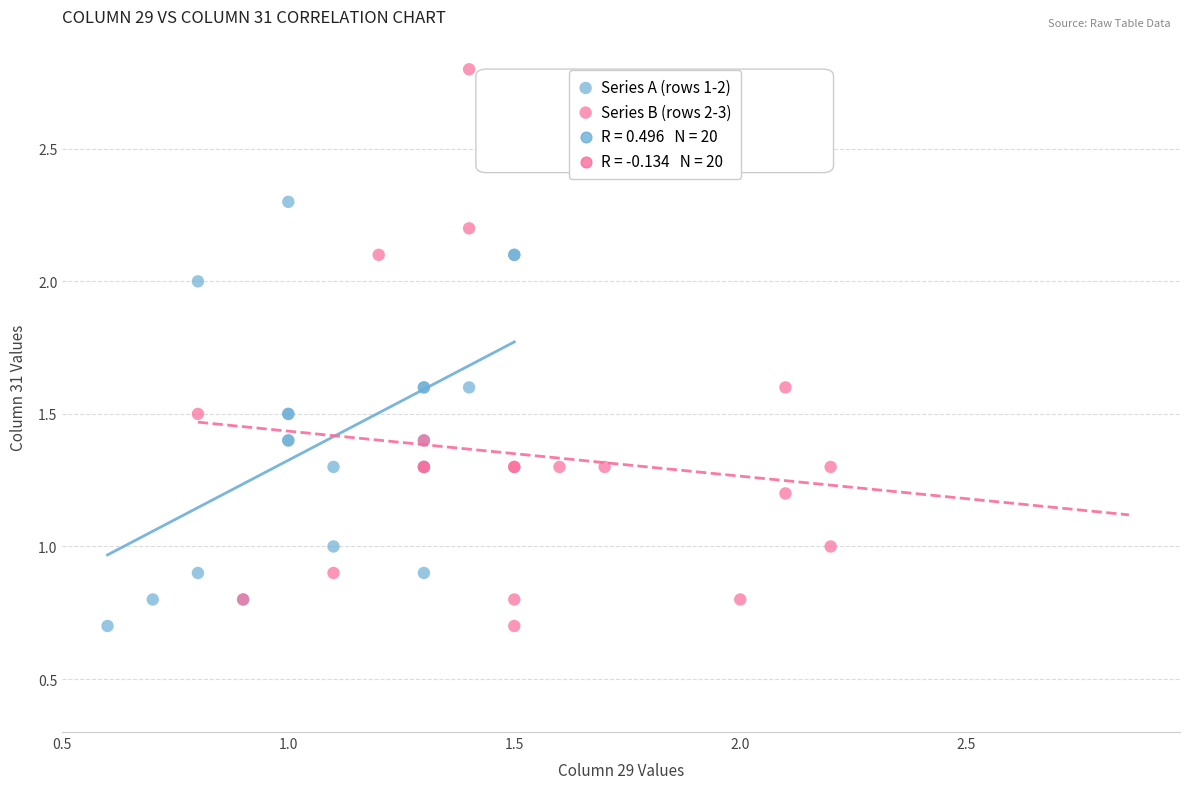

Which series contains the highest Y value?

Series B (rows 2-3)